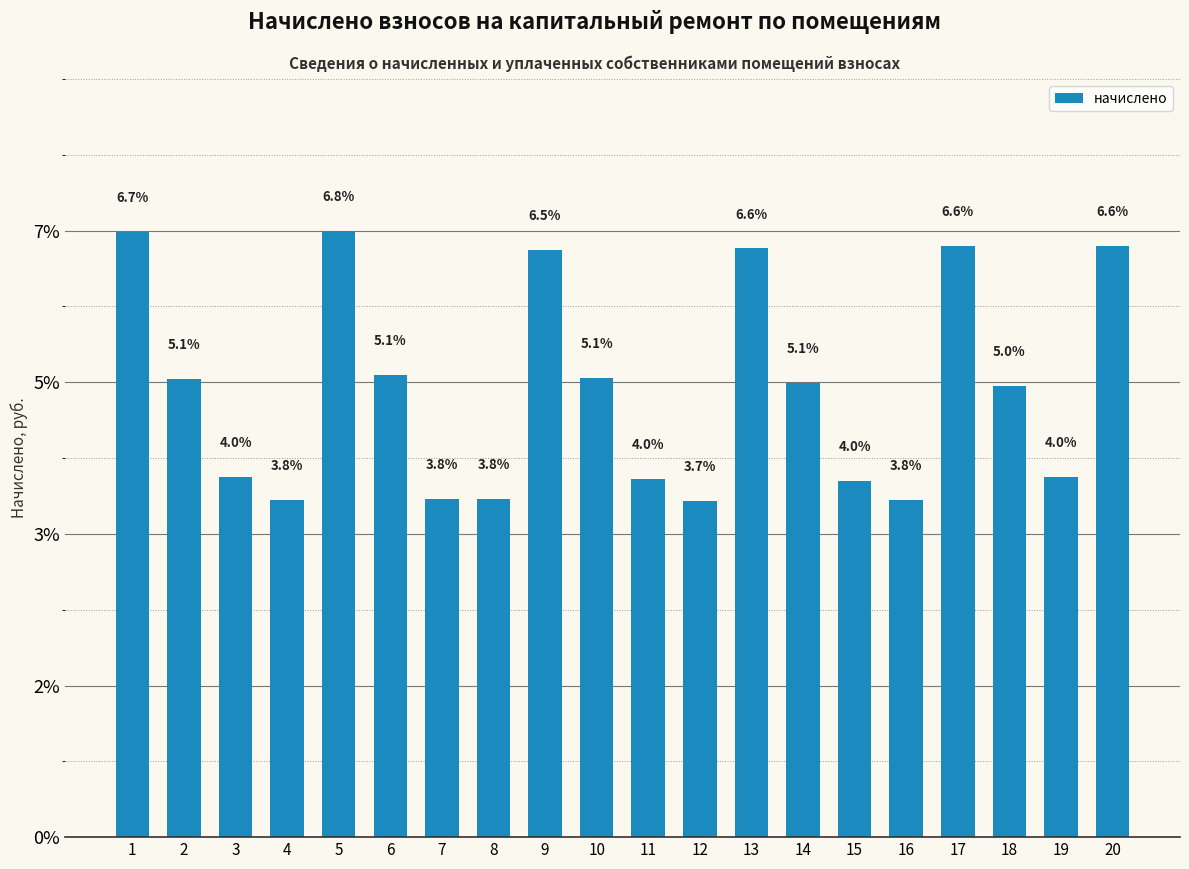

Which category has the highest value across all series?

5